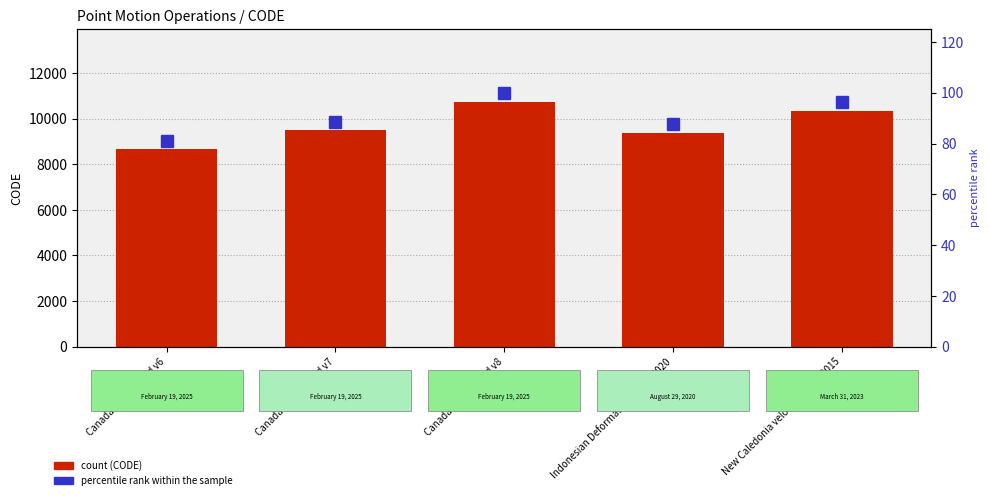

What is the difference between the CODE values at New Caledonia velocity model 2015 and Canada velocity grid v6?

1647.0